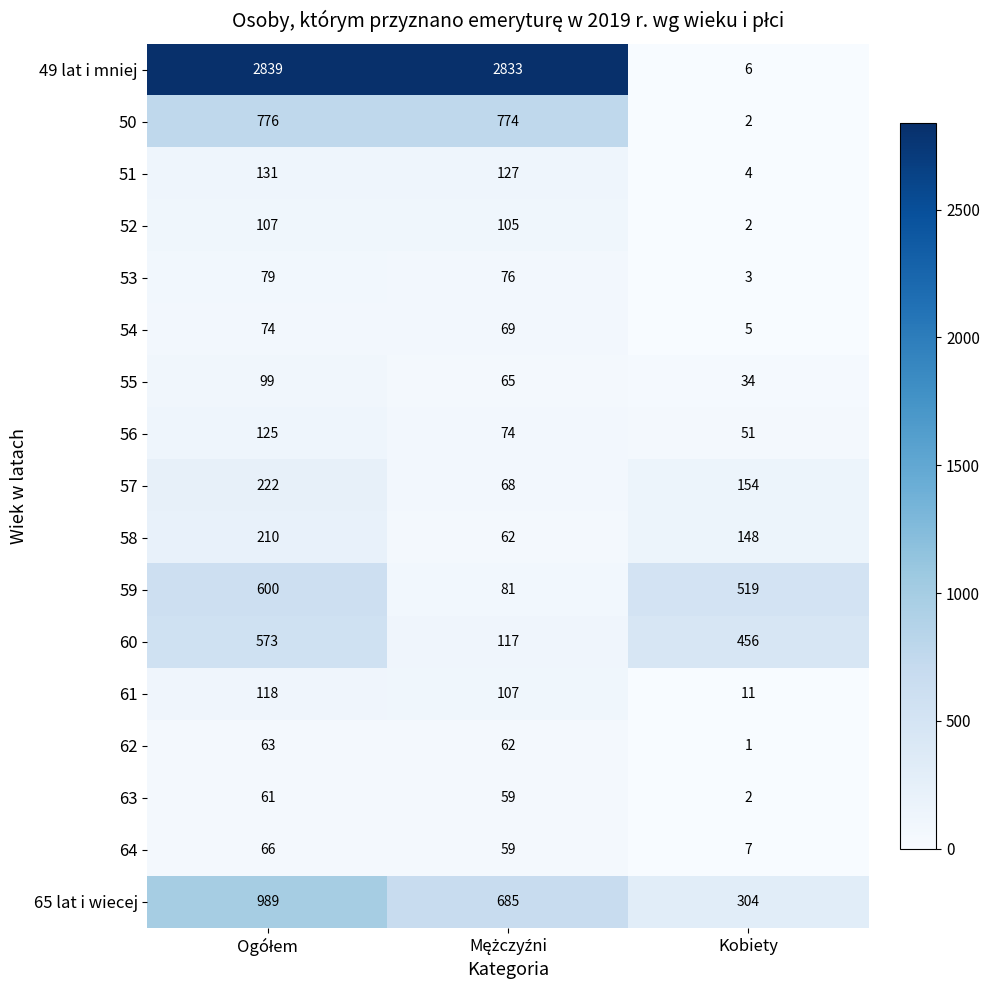

Which series has the largest total across all categories?

49 lat i mniej